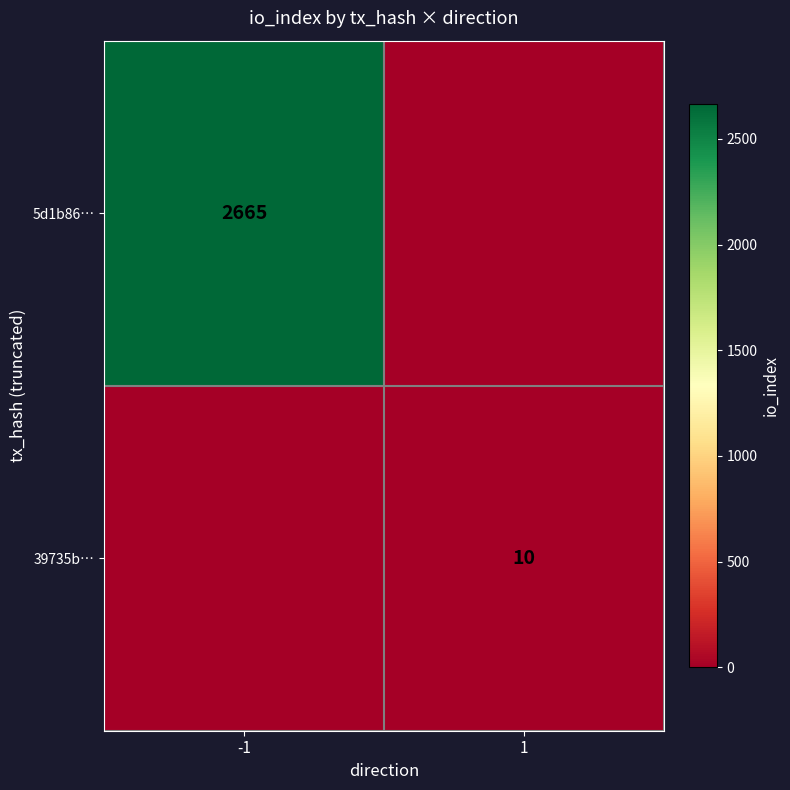

At how many categories does at least one series exceed 1178?

1